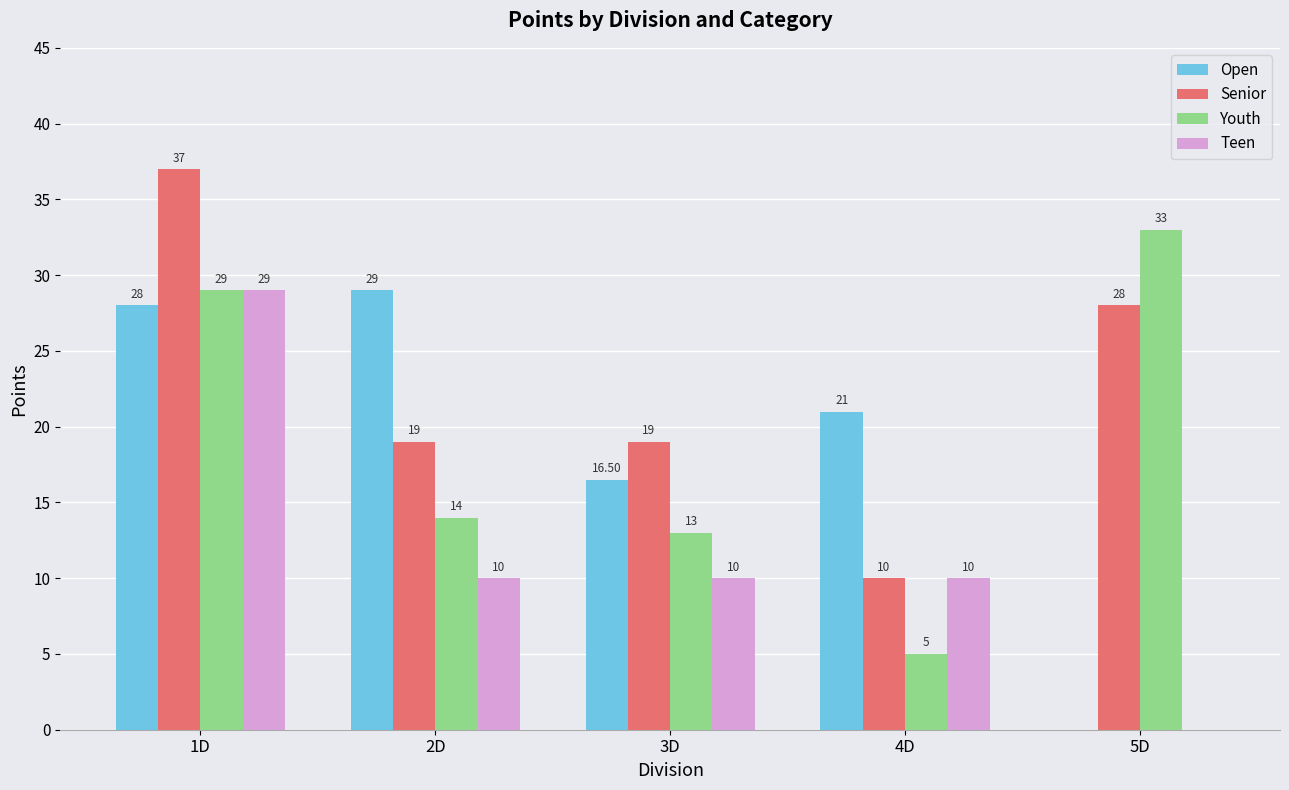

The Senior series shows 19.0 at 3D. True or false?

True